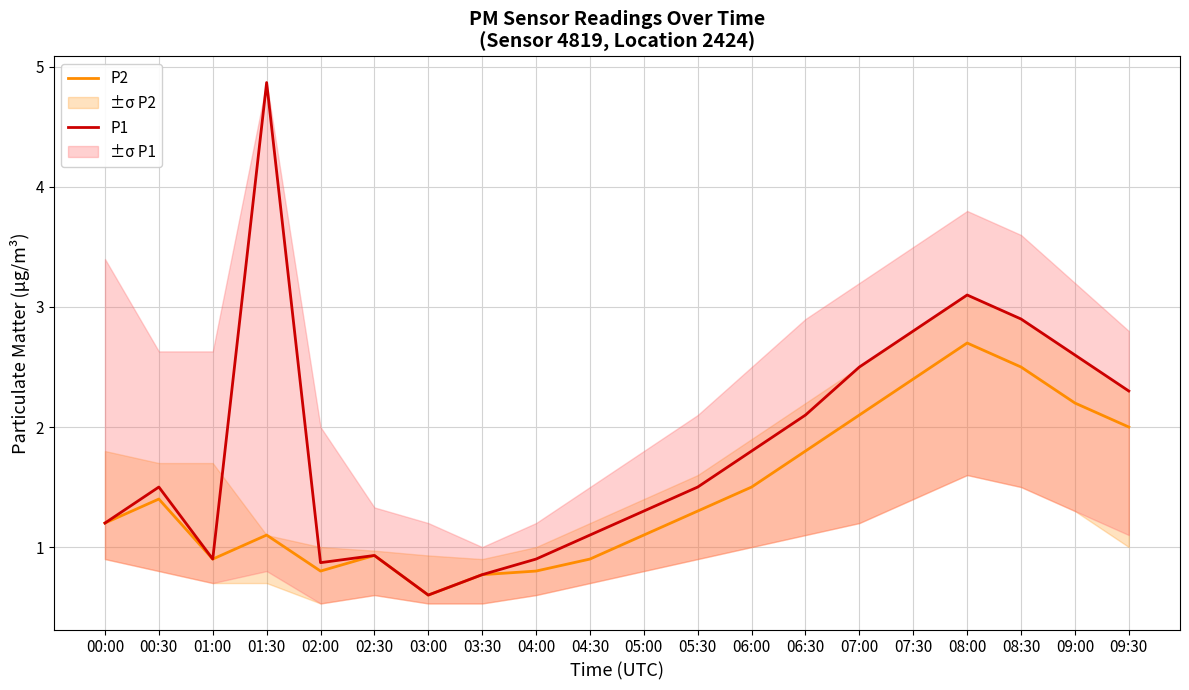

At which category does P2 reach its first local valley?

01:00